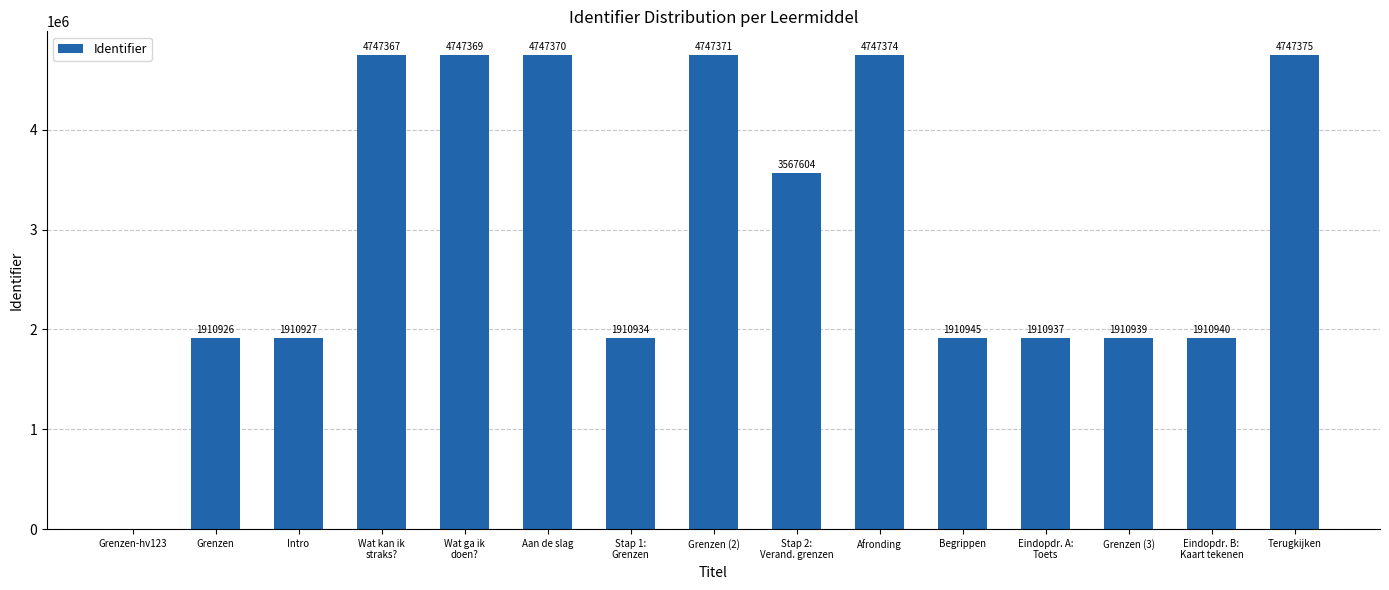

What is the change in value from Wat ga ik
doen? to Afronding?

+5